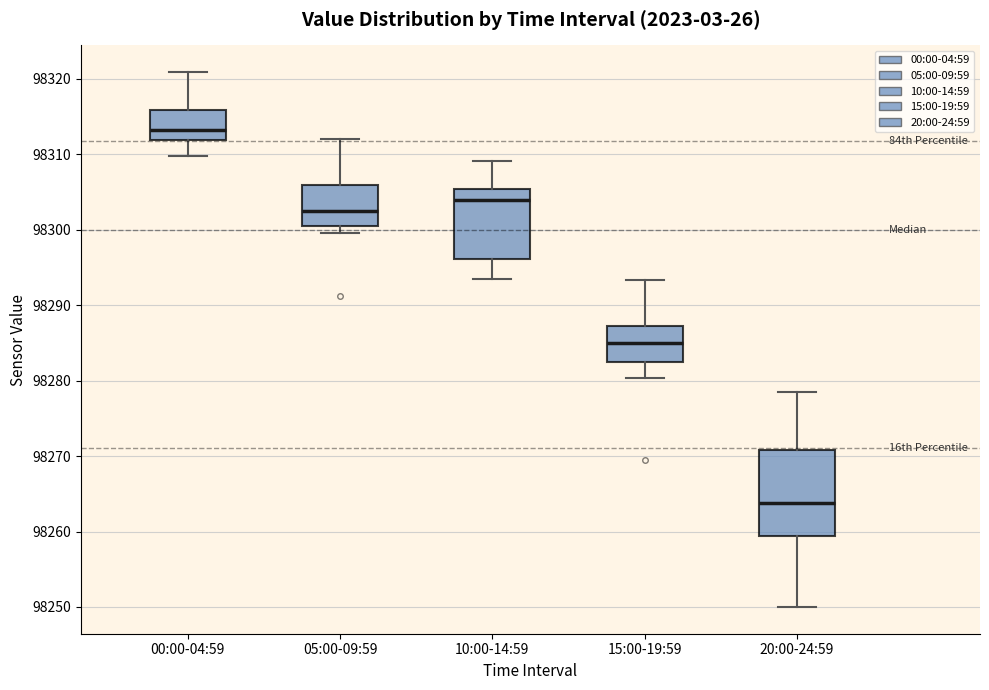

Reading left to right, transcribe this box plot: for each box, give where its median line is, the range the box spans, and where its two whiskers end, as read against the y-axis. The values are not printed on the chart, so give them approximately, as read against the axis.

00:00-04:59: median 98313, box 98312 to 98316, whiskers 98310 to 98321
05:00-09:59: median 98303, box 98300 to 98306, whiskers 98300 (just below the box's lower edge) to 98312
10:00-14:59: median 98304, box 98296 to 98305, whiskers 98293 to 98309
15:00-19:59: median 98285, box 98282 to 98287, whiskers 98280 to 98293
20:00-24:59: median 98264, box 98259 to 98271, whiskers 98250 to 98279